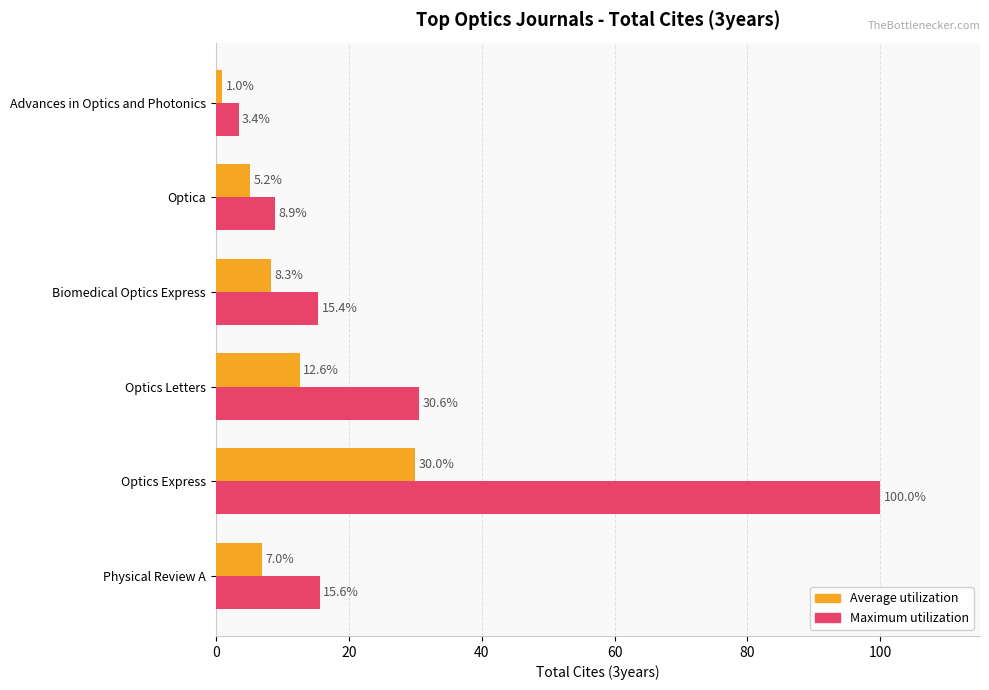

What is the maximum value for Average utilization?

30.0